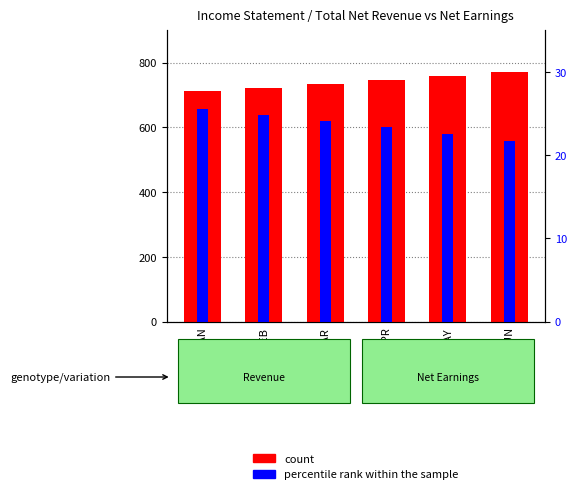

What is the total value across all series at APR?

769.3